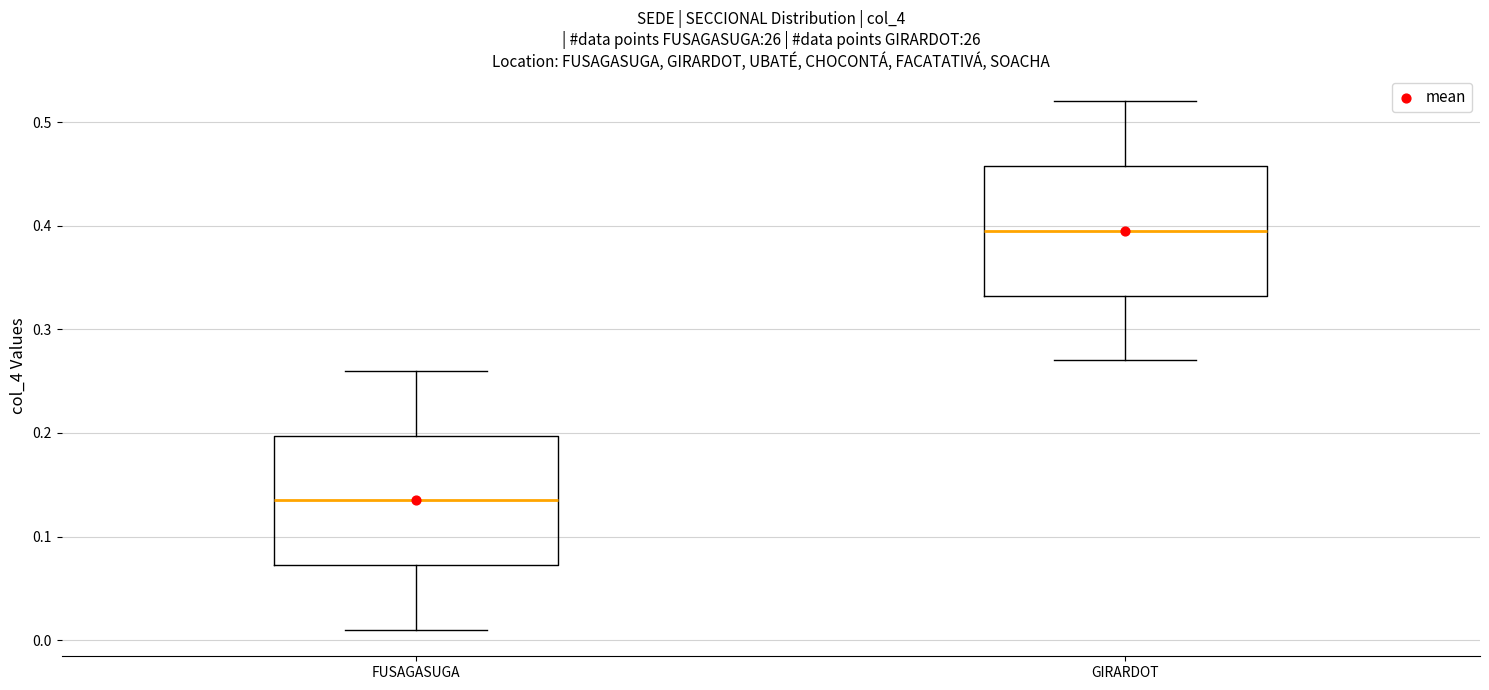

Which box has the highest median line?

GIRARDOT